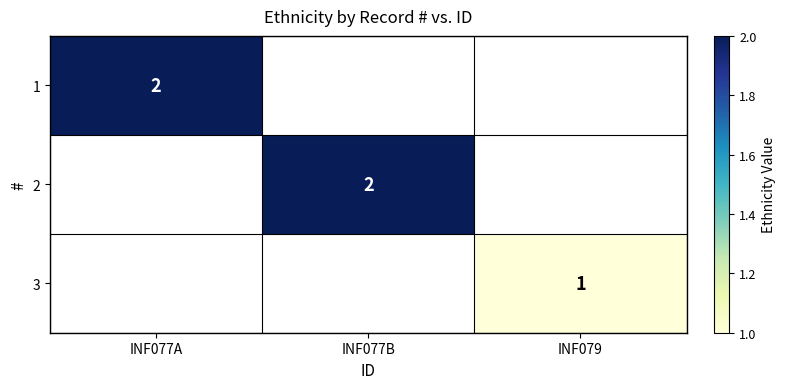

What is the maximum value shown in the chart?

2.0